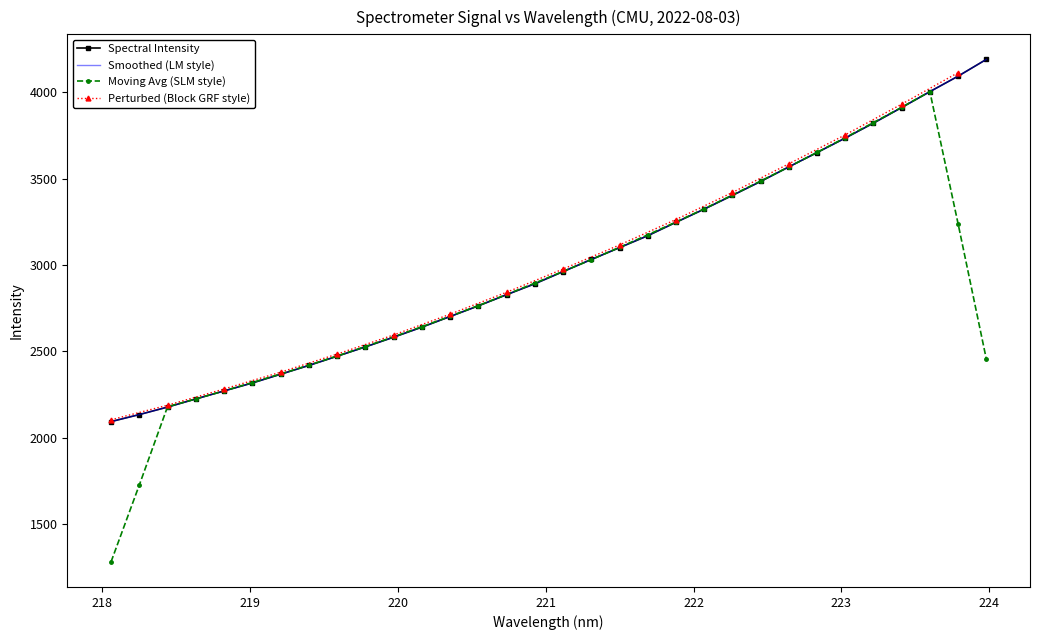

Reading left to right, what are all the values shown in this chart?

2093.2	2133.9	2177.4	2224.5	2270.8	2316.9	2367.6	2418.4	2471.9	2525.8	2582.0	2640.2	2701.7	2763.6	2828.1	2891.3	2961.9	3032.1	3100.7	3169.6	3247.4	3323.7	3403.2	3484.0	3568.4	3651.5	3735.3	3822.0	3912.3	4004.2	4093.6	4190.7